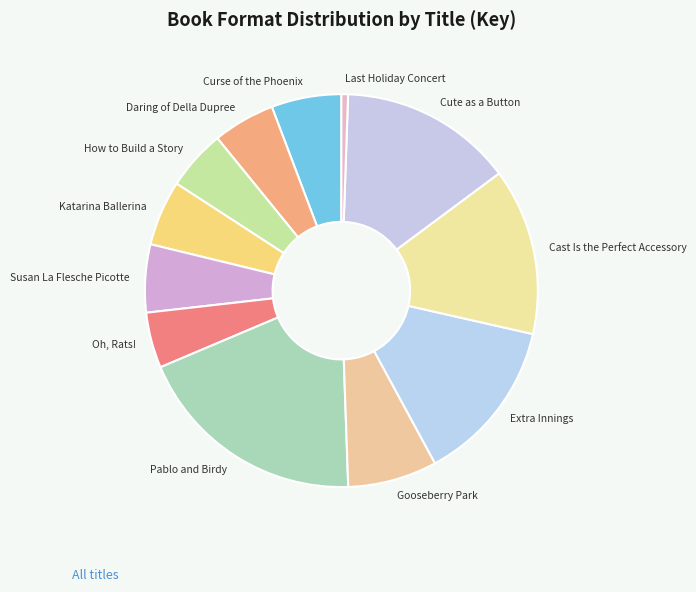

Do Cast Is the Perfect Accessory and Extra Innings together represent more than half of the pie?

No